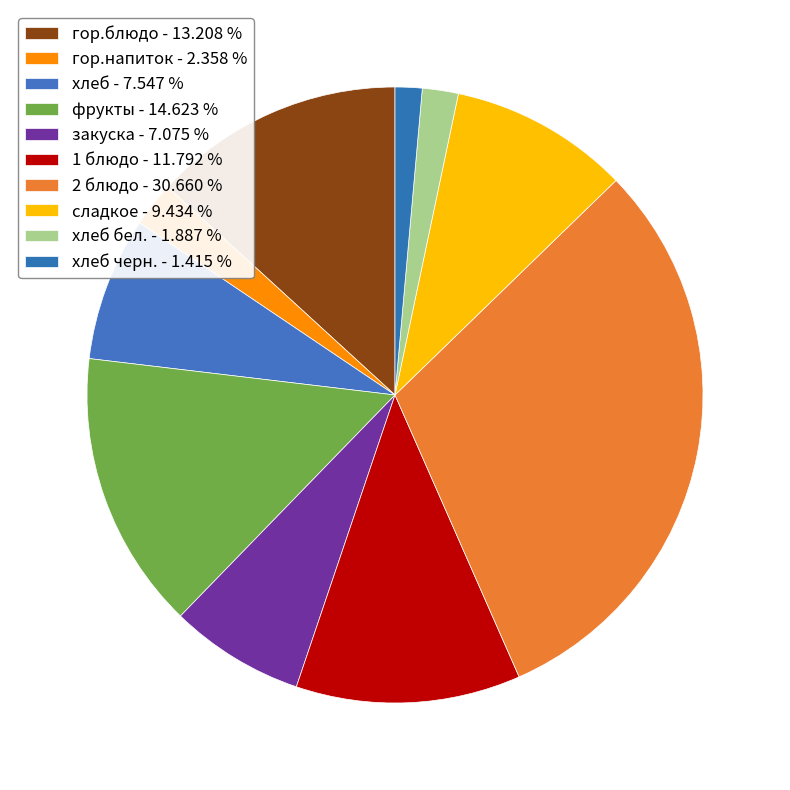

How many slices are in this pie chart?

10